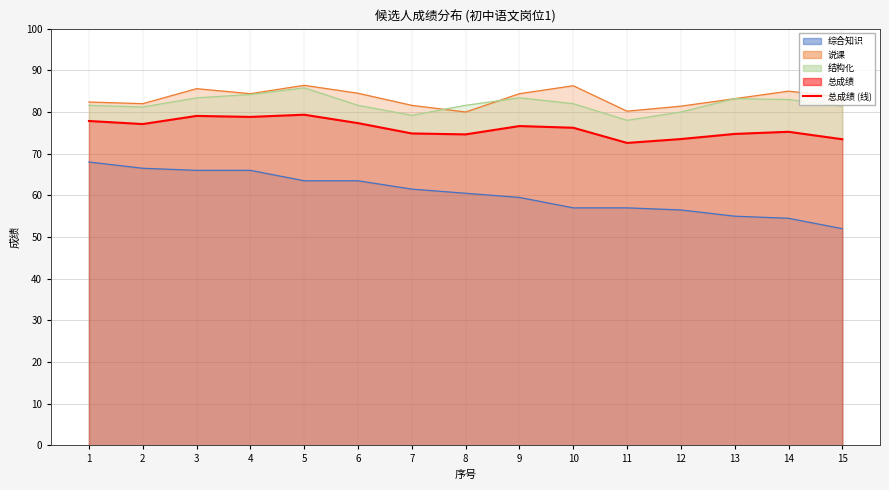

Read the value at 2.

77.1